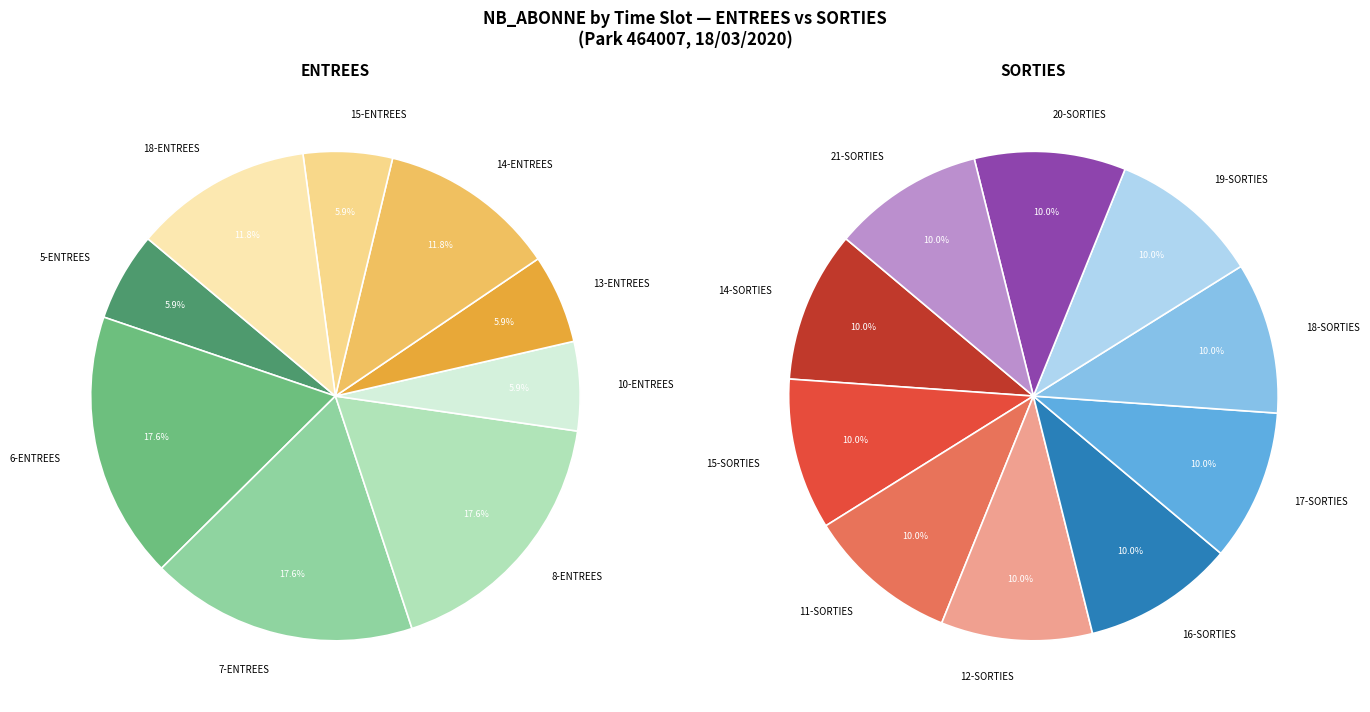

Is the sum of 19-SORTIES and 18-ENTREES greater than half?

No